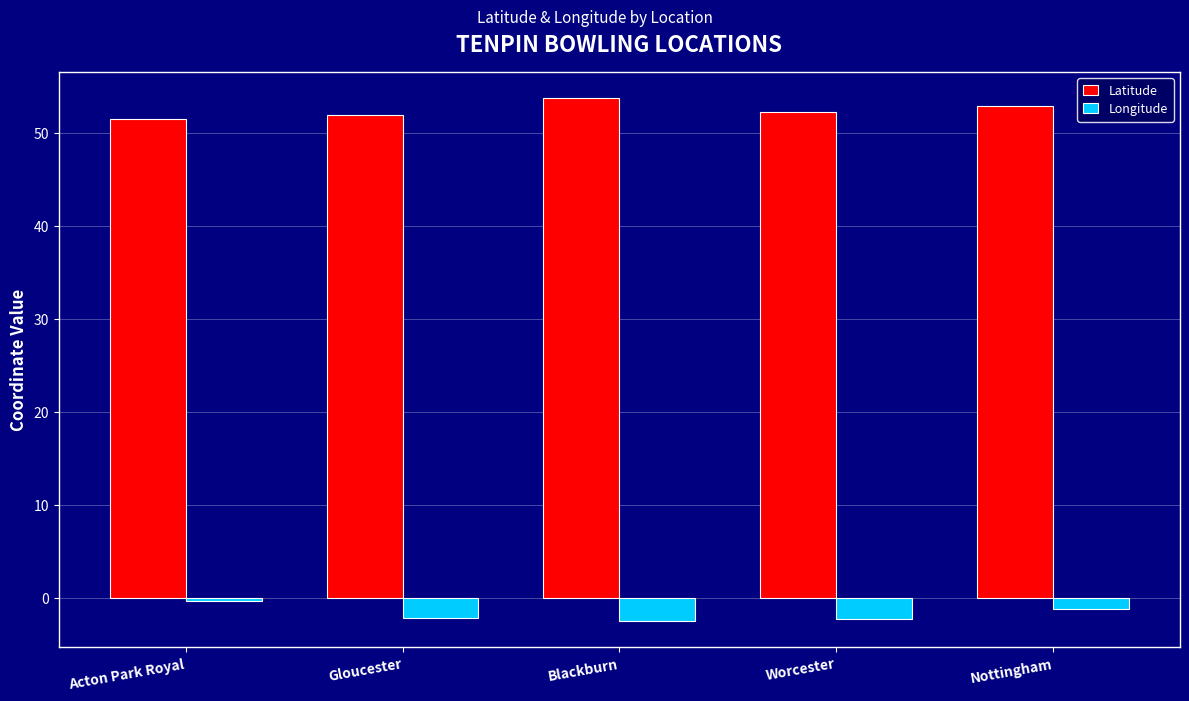

What is the spread (max minus min) of values at Gloucester?

54.1